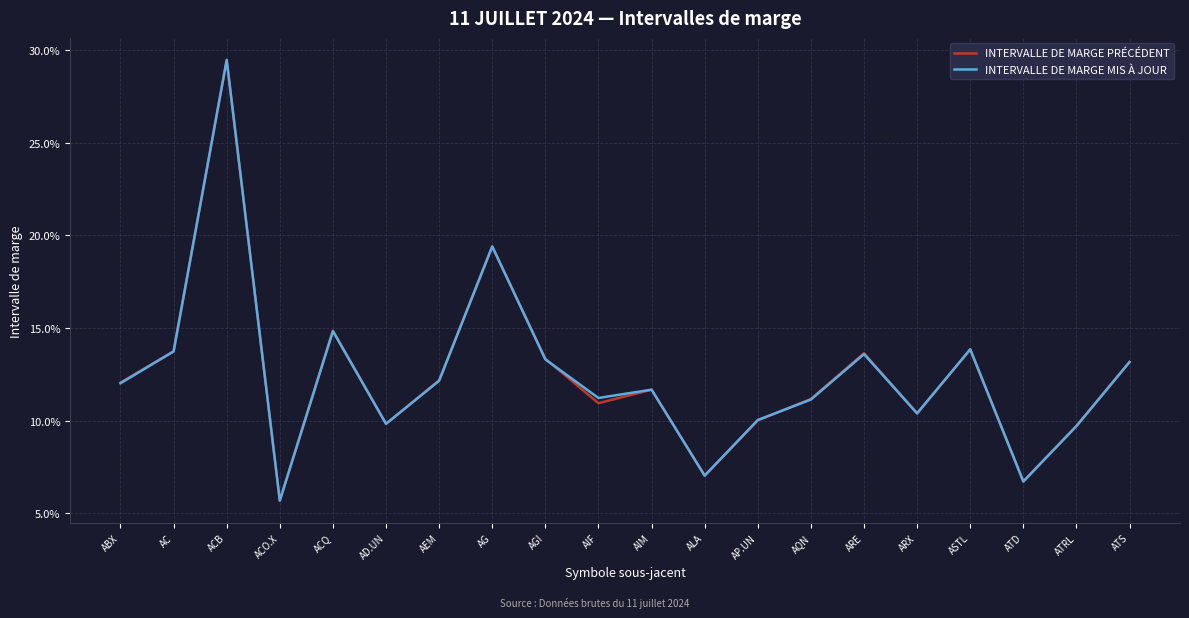

What are all the series names shown in the legend?

INTERVALLE DE MARGE PRÉCÉDENT, INTERVALLE DE MARGE MIS À JOUR